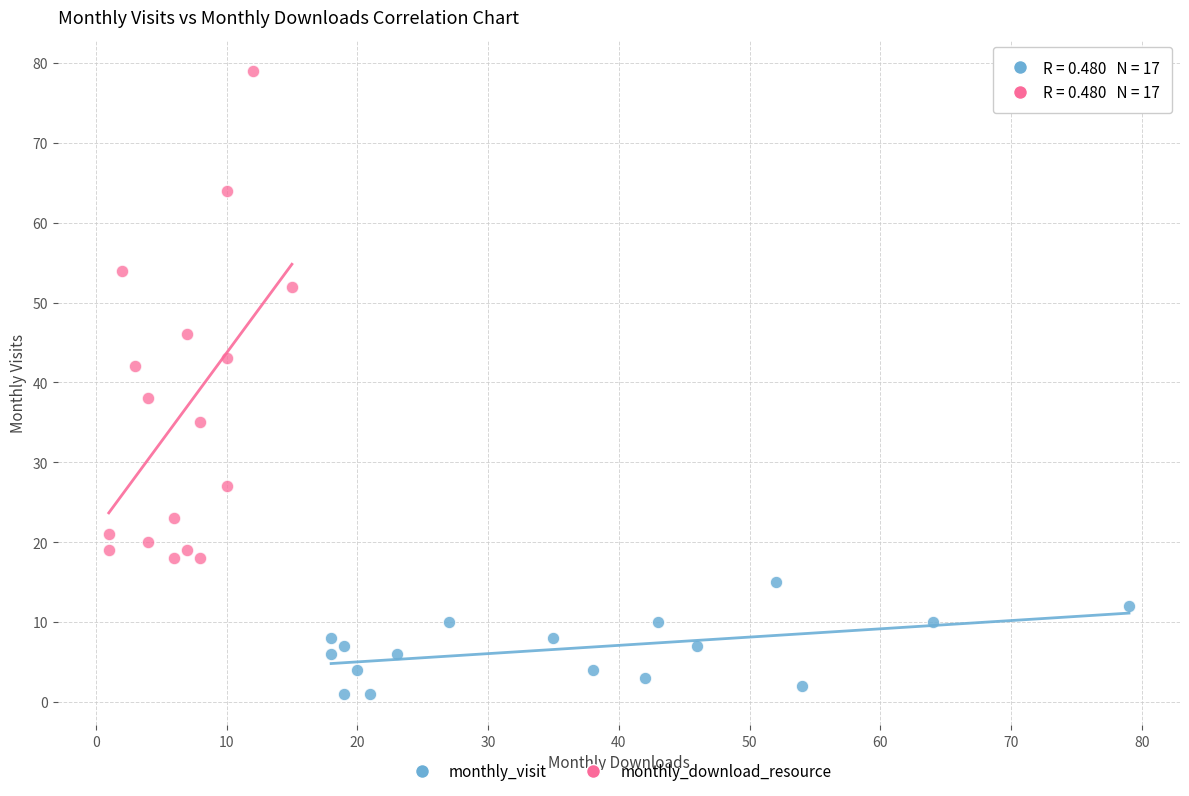

Which series contains the lowest Y value?

monthly_visit